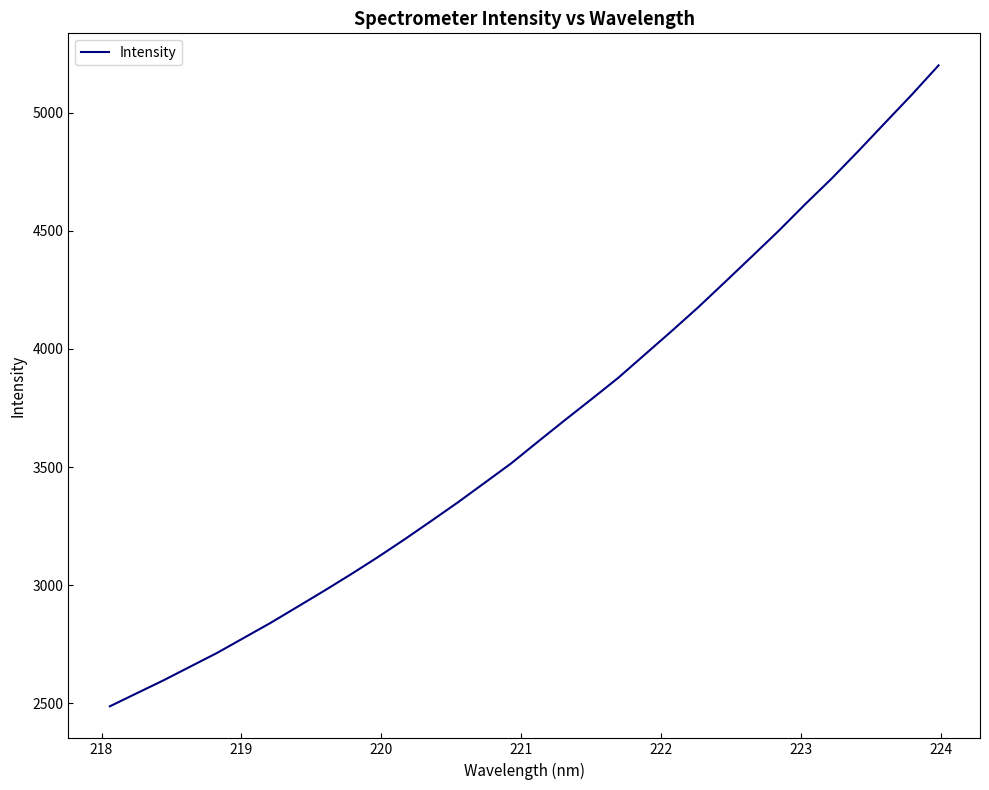

What is the difference between the maximum and minimum values?

2712.8